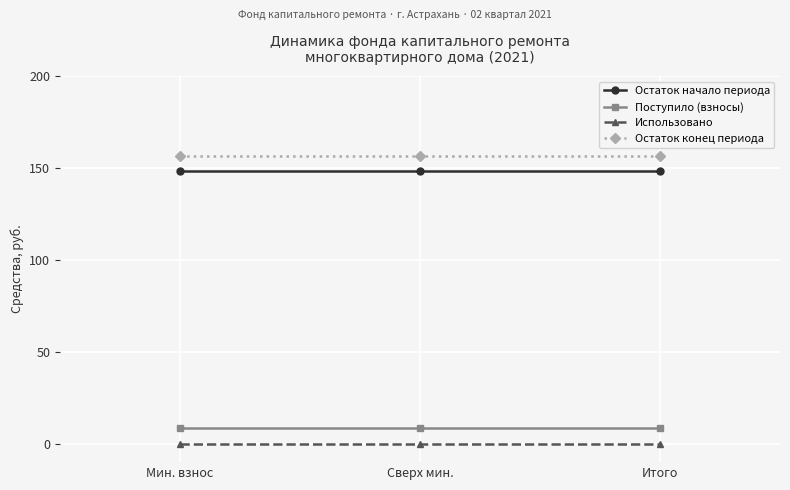

Is the value of Поступило (взносы) at Итого greater than the value of Использовано at Мин. взнос?

Yes